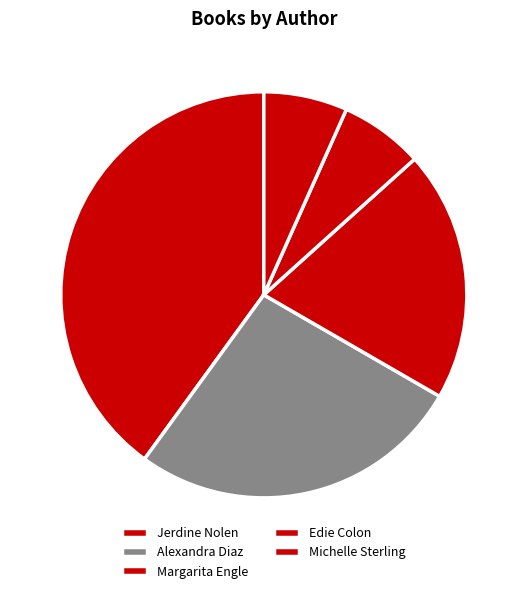

Does any single category account for the majority?

No